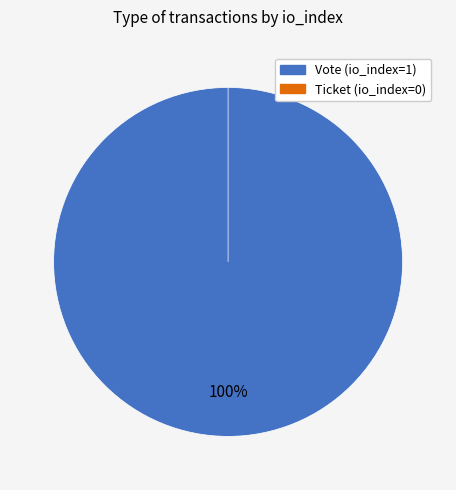

Which category accounts for the majority?

Vote (io_index=1)